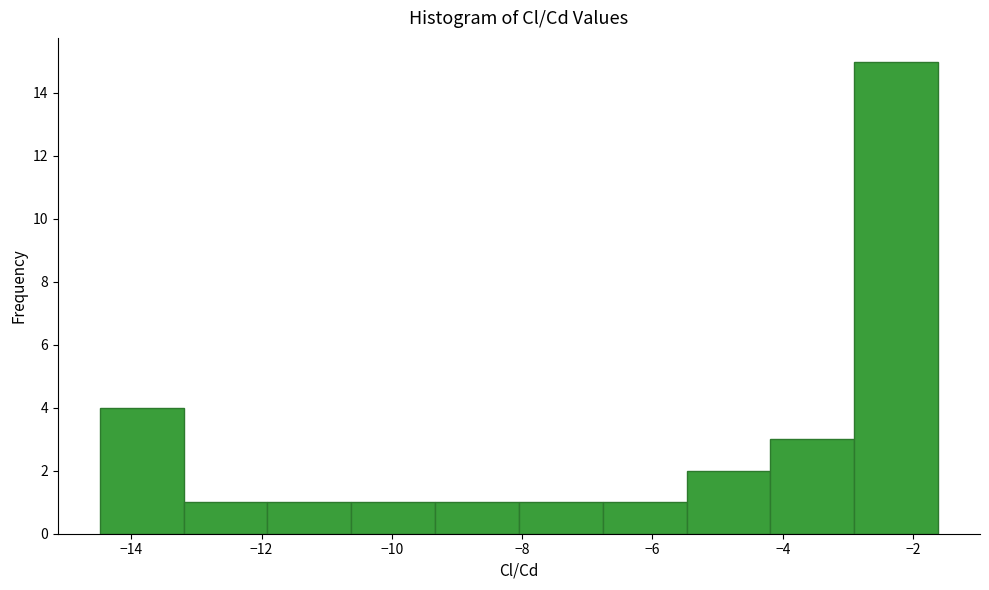

How tall is the bar that spans -8.0 to -6.8 on the x-axis? Neither the bar edges nor the heights are printed on the chart, so give them approximately, as read against the axes.

1